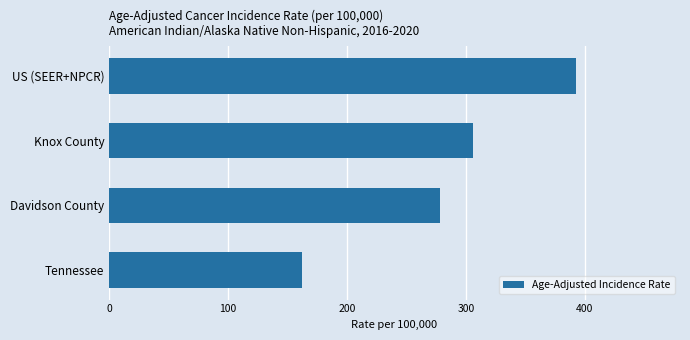

True or false: the data shows 305.6 at Knox County.

True